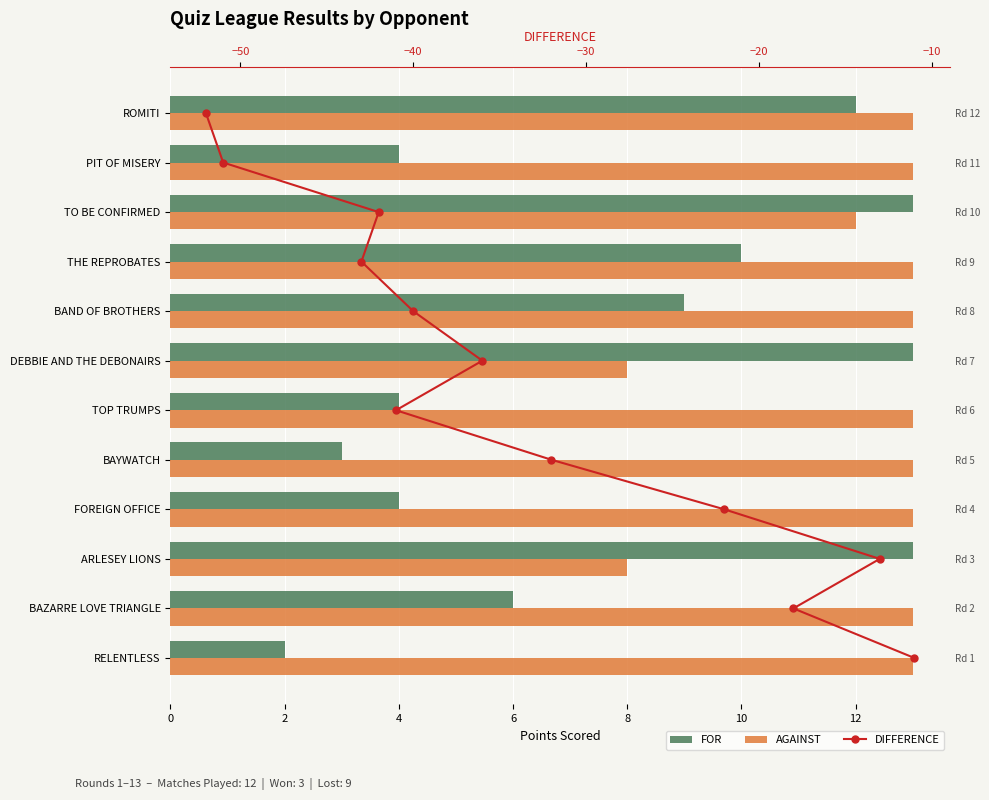

Which series has the largest total across all categories?

AGAINST